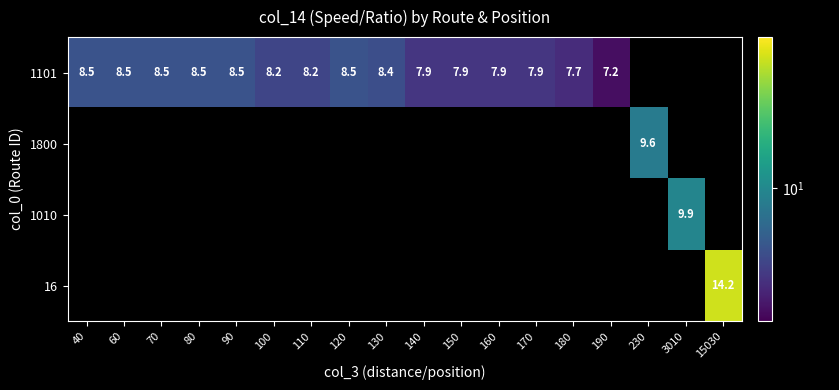

The value of 1101 at 60 is 8.5. True or false?

True